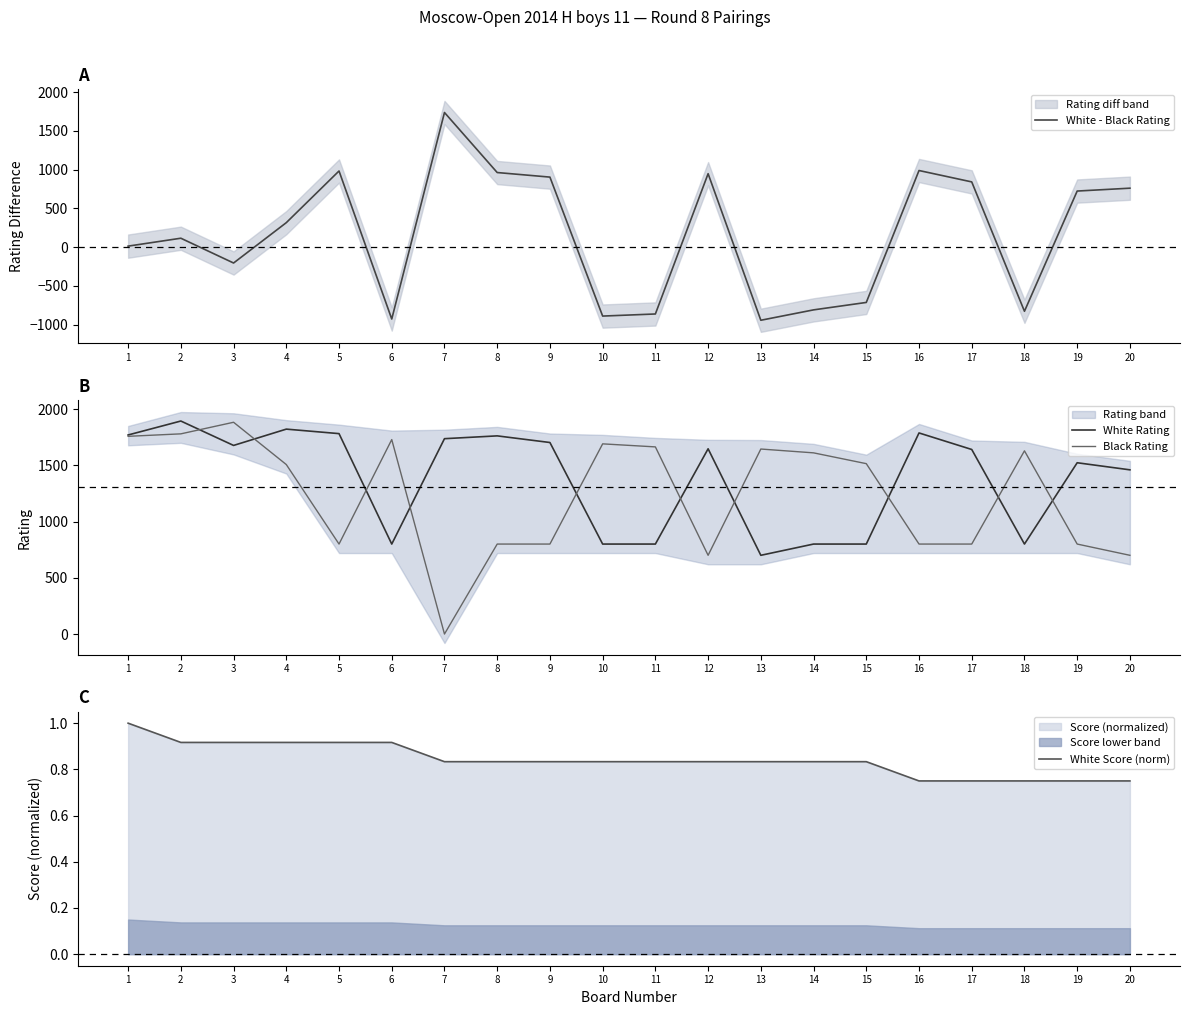

What is the value of the White Rating point at the 9th from the left?

1703.0